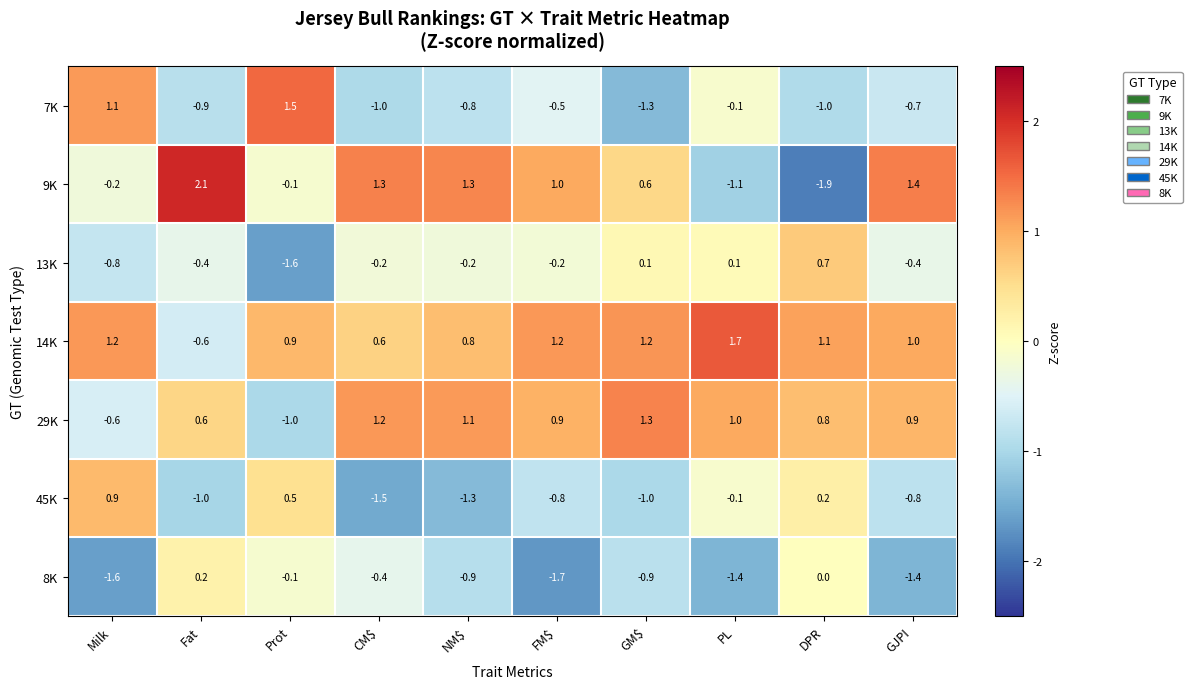

What is the difference between the maximum and second lowest values in the 7K series?

2.5